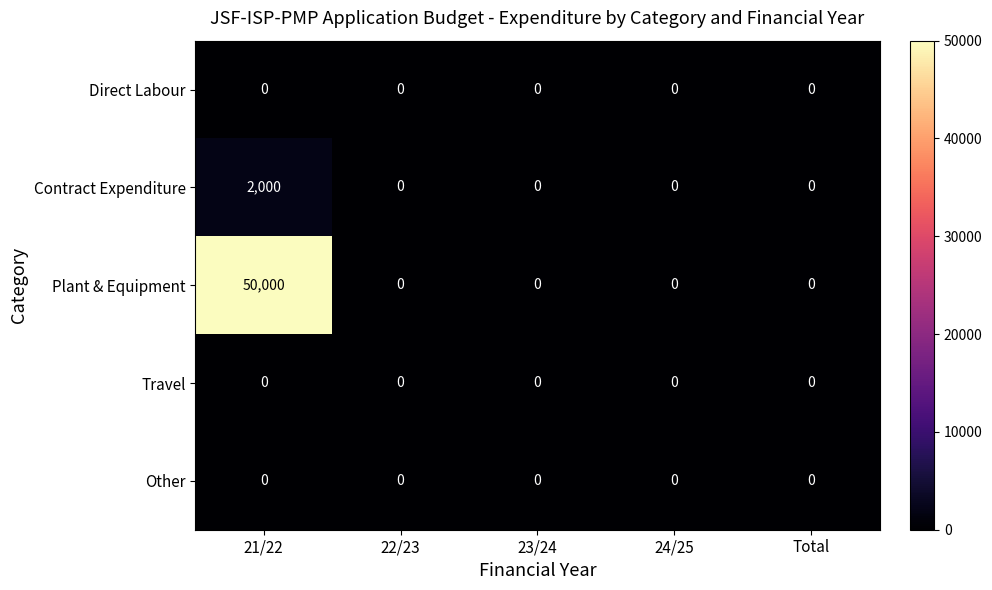

What is the sum of all Plant & Equipment values?

50000